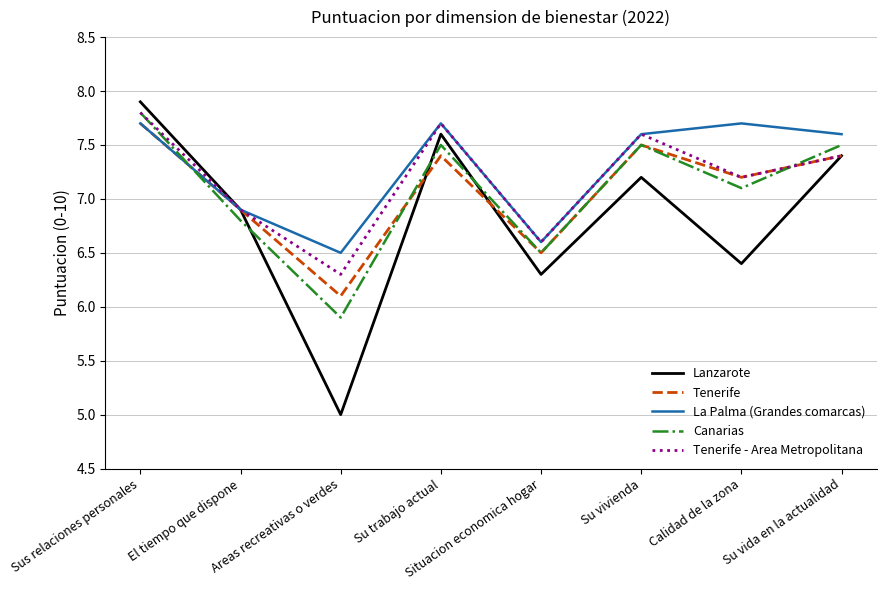

At how many categories does at least one series exceed 5?

8